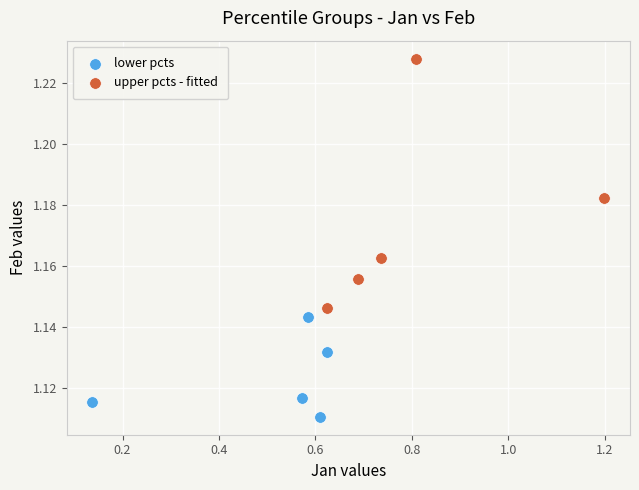

Which series contains the lowest Y value?

lower pcts